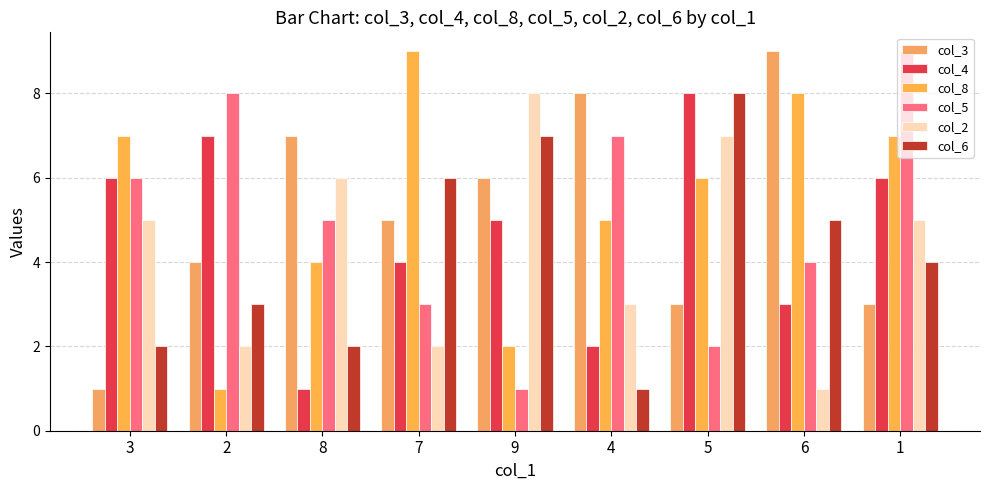

How many values in the col_4 series are below 5?

4